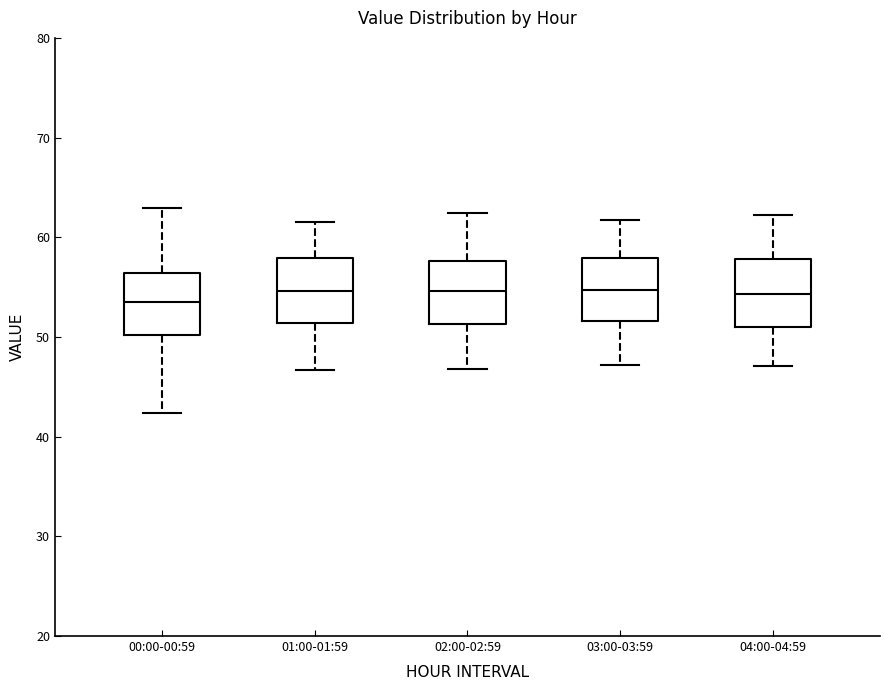

Where is the lower edge of the box for 02:00-02:59 on the y-axis? The values are not printed on the chart, so give them approximately, as read against the axis.

51